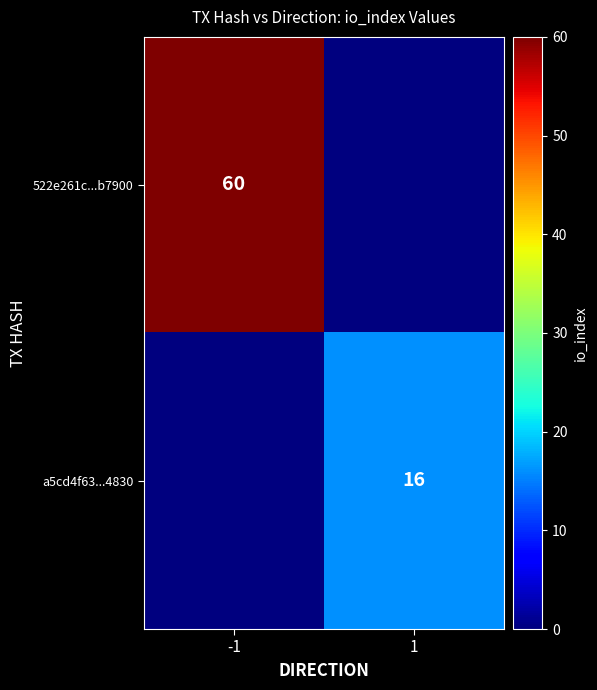

True or false: 522e261c...b7900 has a value of 60 at -1.

True